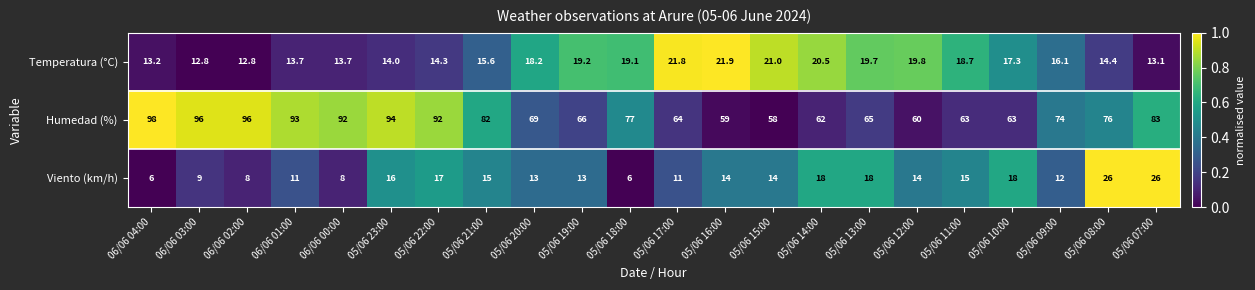

What is the average value of the Temperatura (°C) series?

16.9